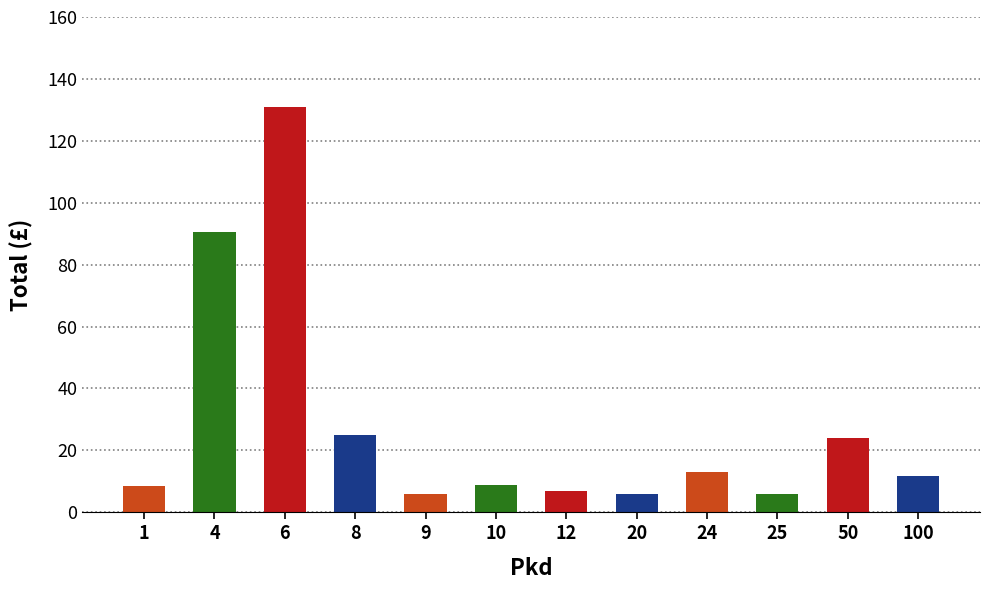

Where is the data nearest to the value 68?

4